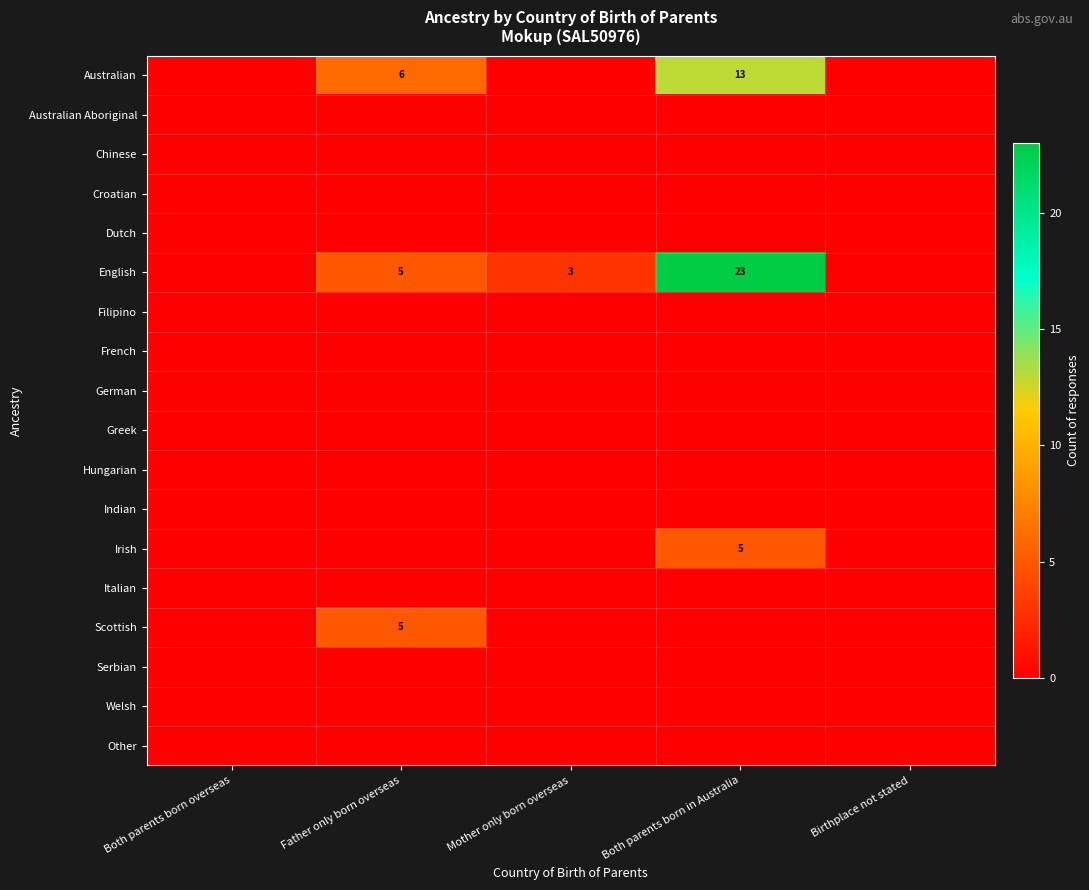

Is it true that Australian equals 6 at Father only born overseas?

True